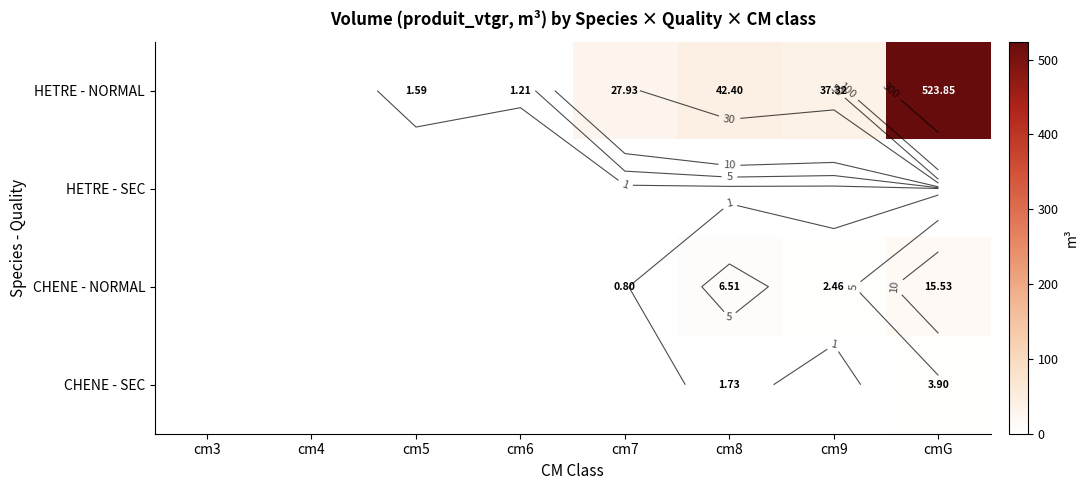

Where does the HETRE - NORMAL series first go above 27?

cm7